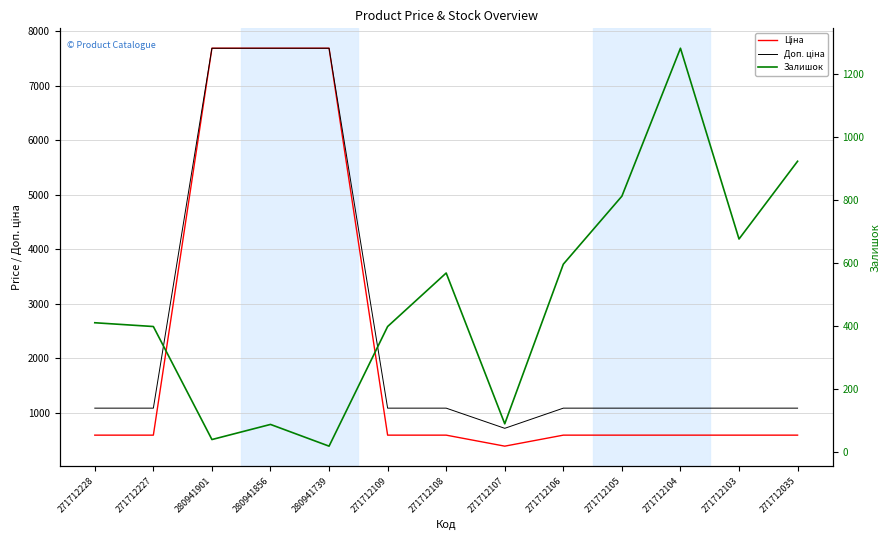

How many intersections are there between Доп. ціна and Залишок?

2